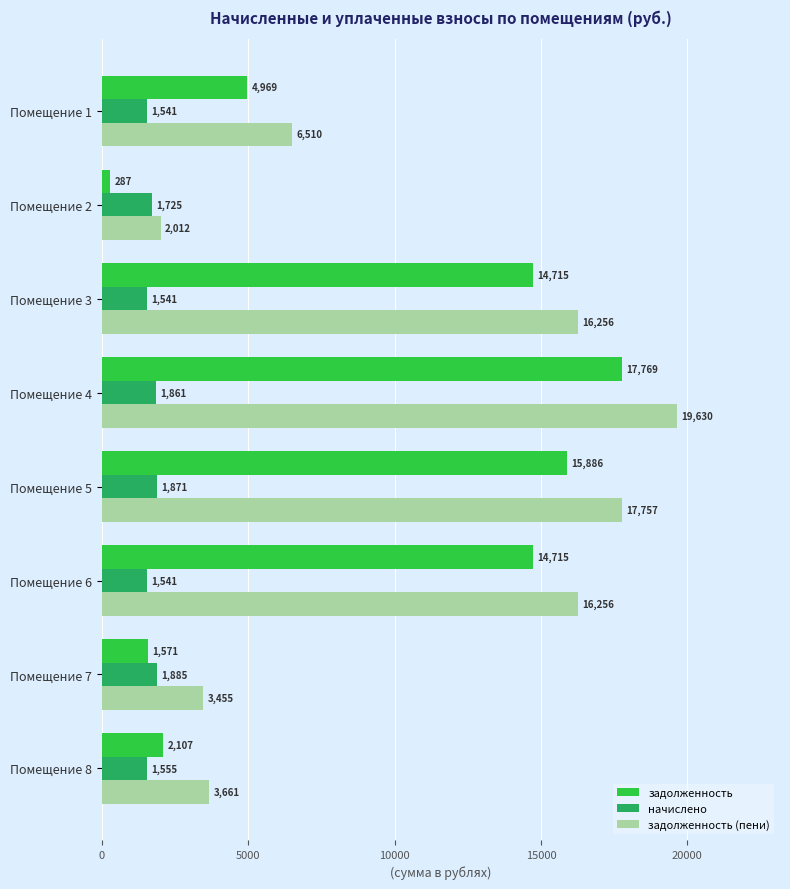

At which label is задолженность (пени) closest to 10820?

Помещение 1